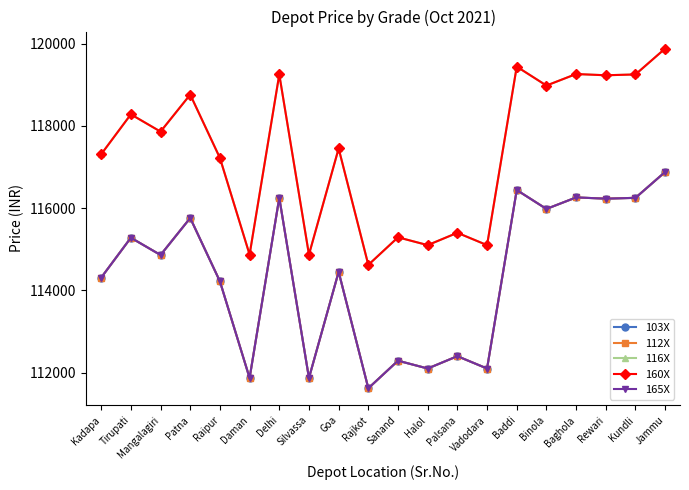

Which category has the lowest value across all series?

Rajkot